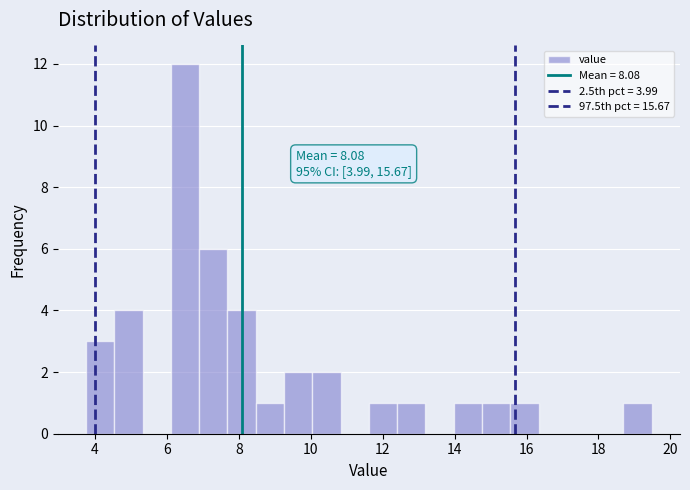

Read against the x-axis, roughly where is the centre of the tallest bar?

6.6